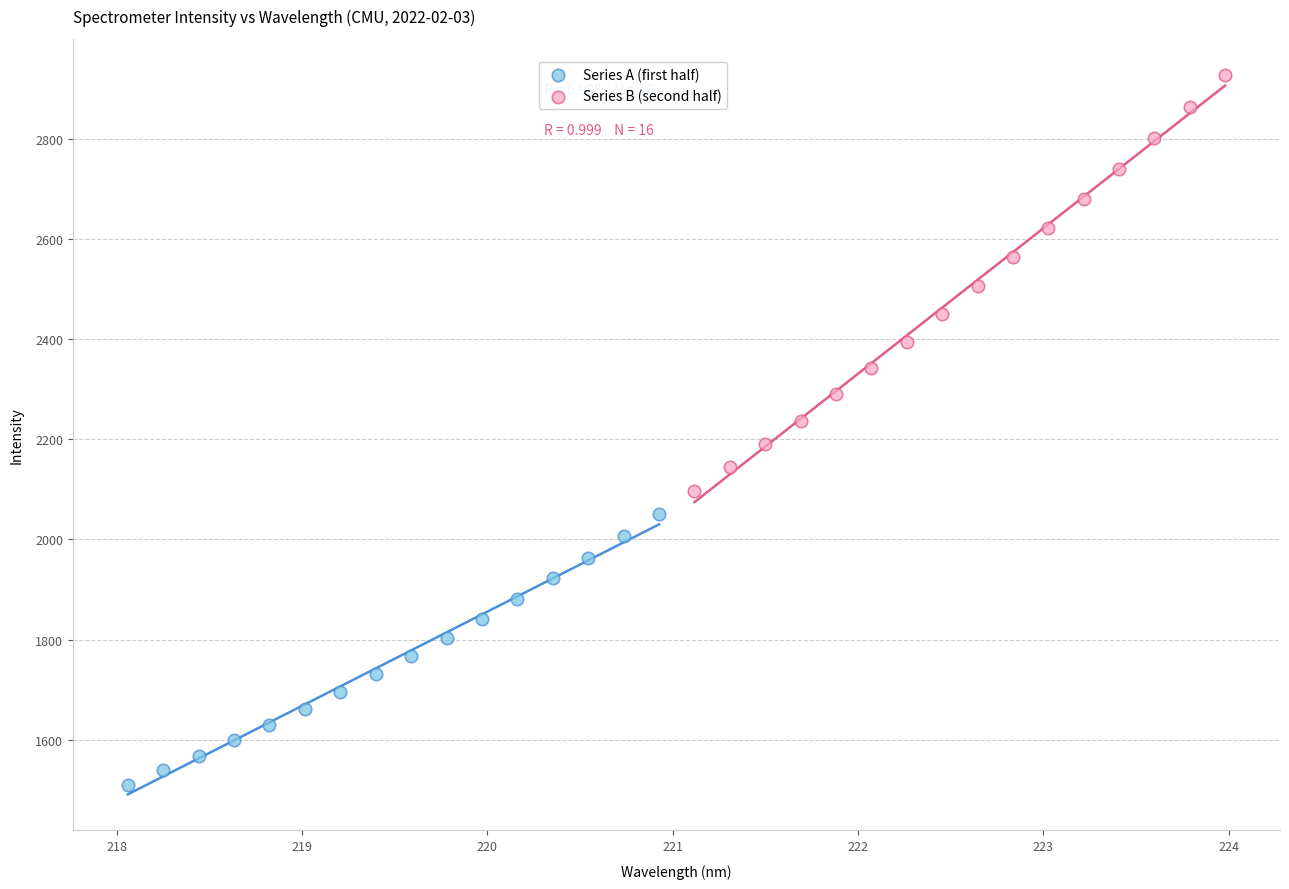

Which series has the largest Y range (max minus min)?

Series B (second half)